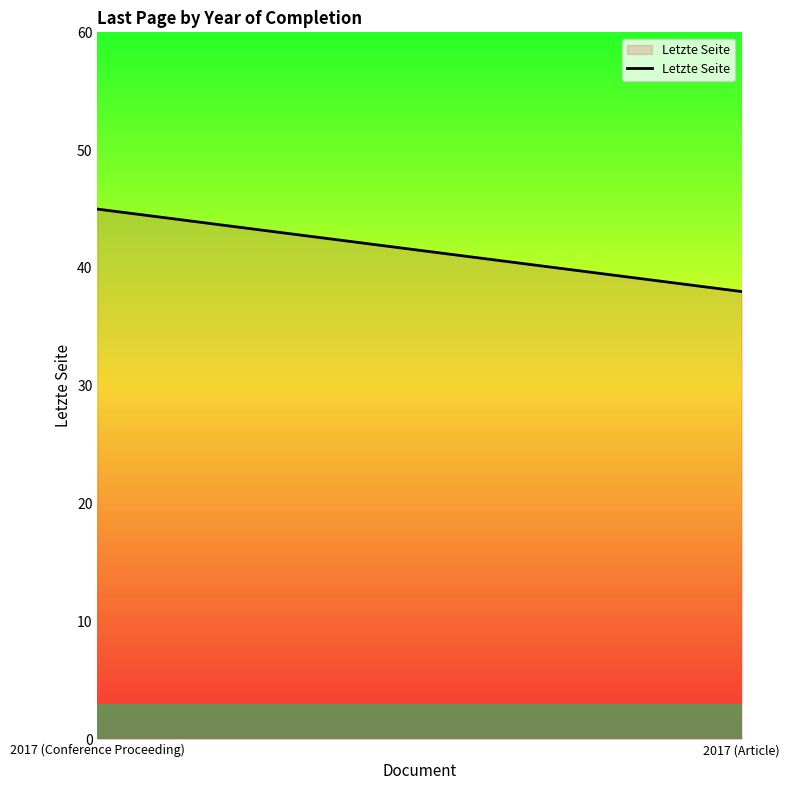

What is the ratio of the value at 2017 (Article) to the value at 2017 (Conference Proceeding)?

0.8